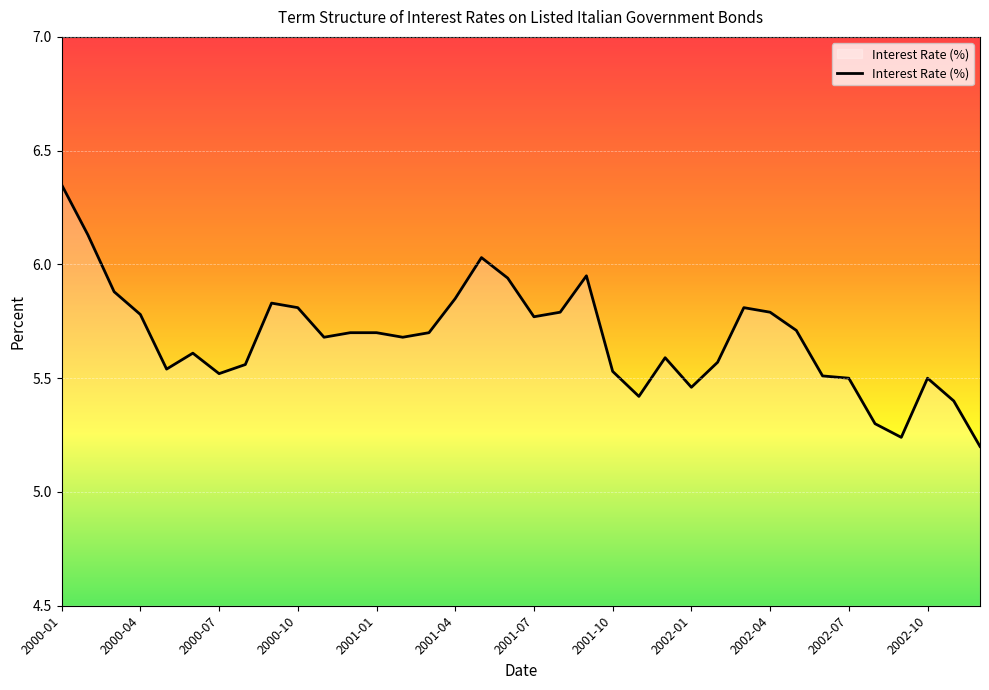

What is the value of the 33rd point from the left?

5.2